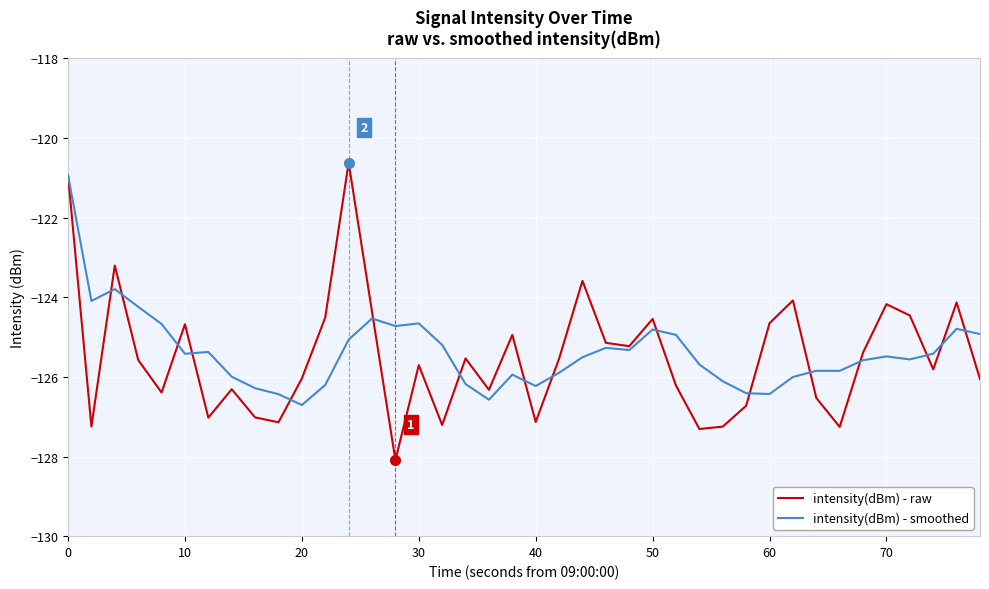

What is the smallest value displayed?

-128.1